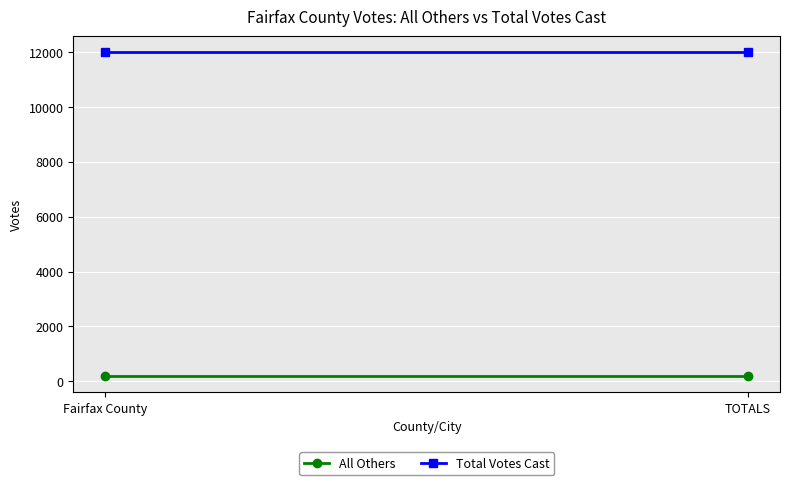

Reading right to left, list all the values displayed in this chart.

All Others: TOTALS=186	Fairfax County=186
Total Votes Cast: TOTALS=11989	Fairfax County=11989